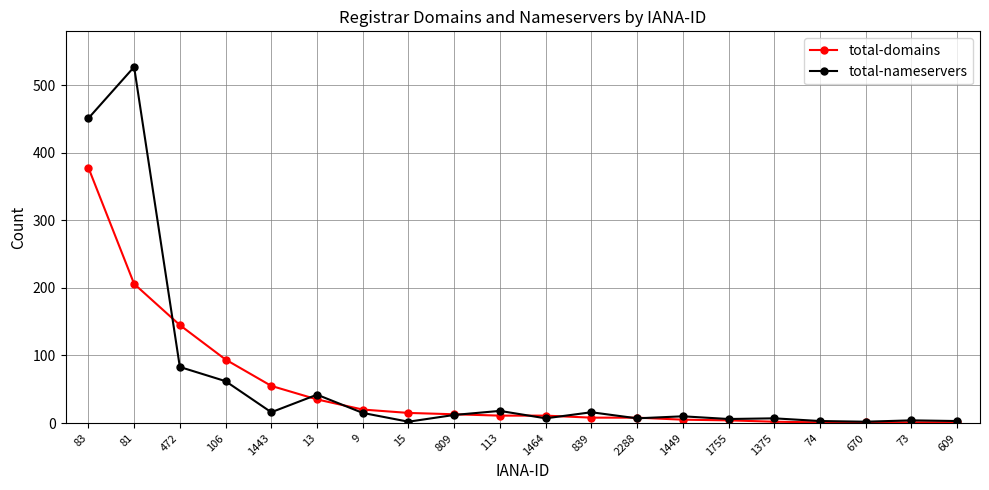

Is this an area chart (filled region under the line)?

No